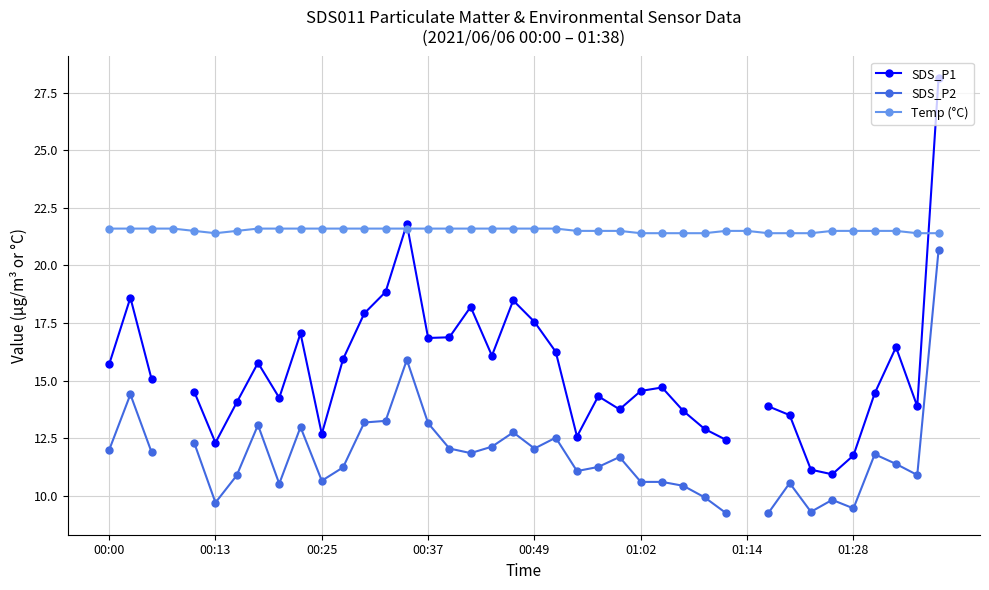

How many values in the SDS_P1 series are below 15?

20